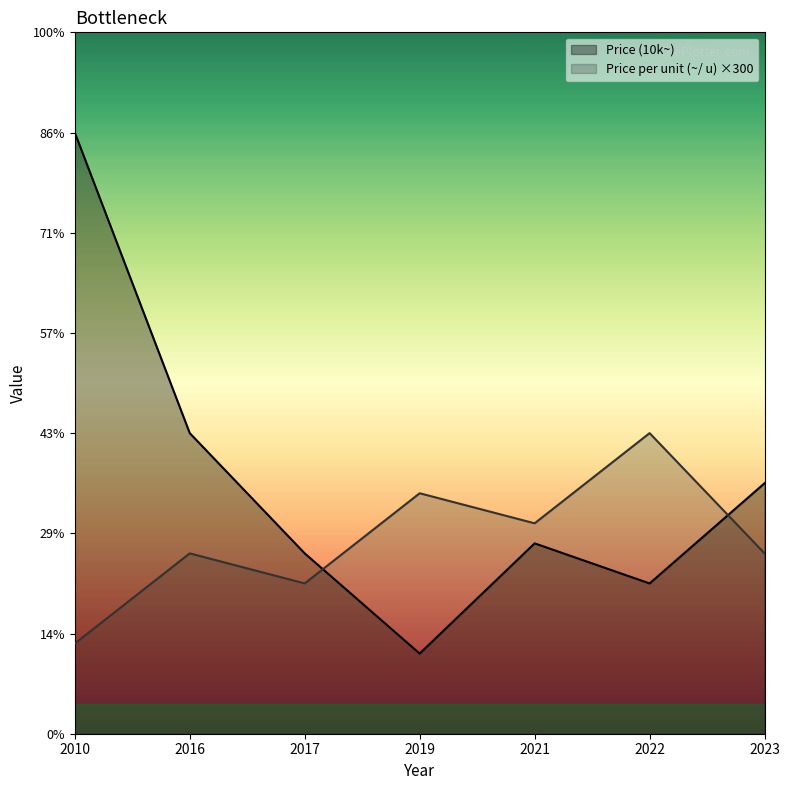

List the series in order of their peak value, lowest first.

Price per unit (~/ u) ×300, Price (10k~)